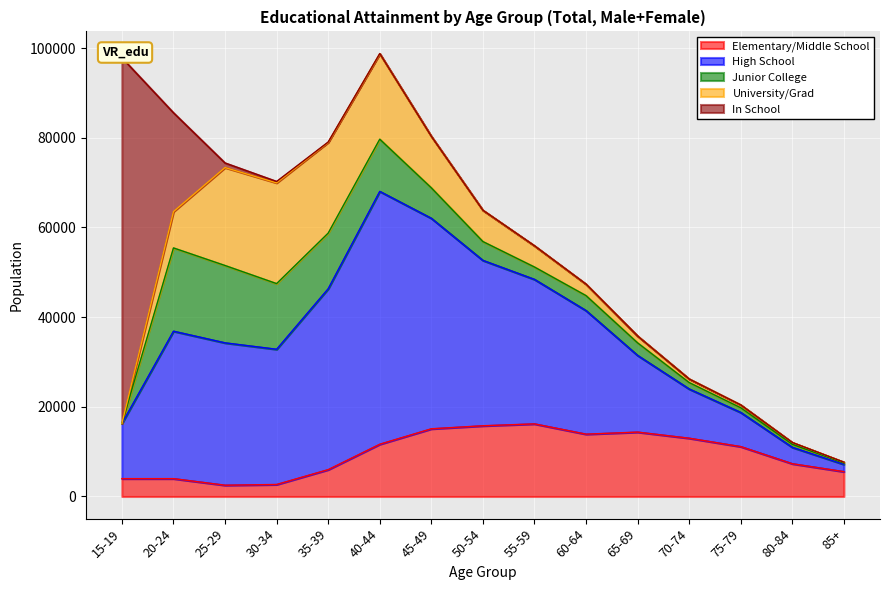

At which category does the chart reach its peak across all series?

15-19